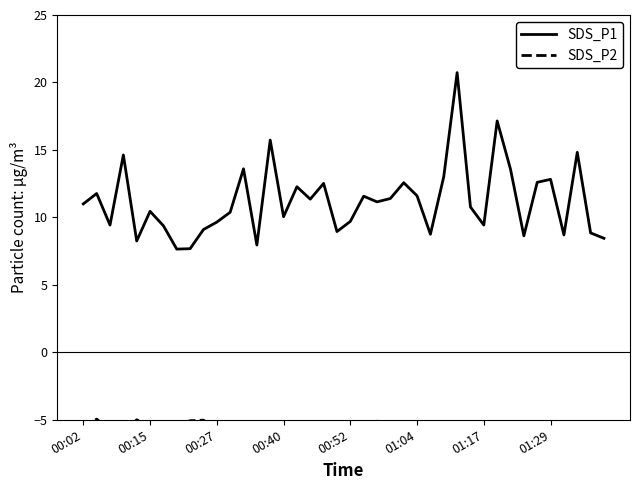

Is it true that SDS_P1 equals 10.1 at 00:40?

True